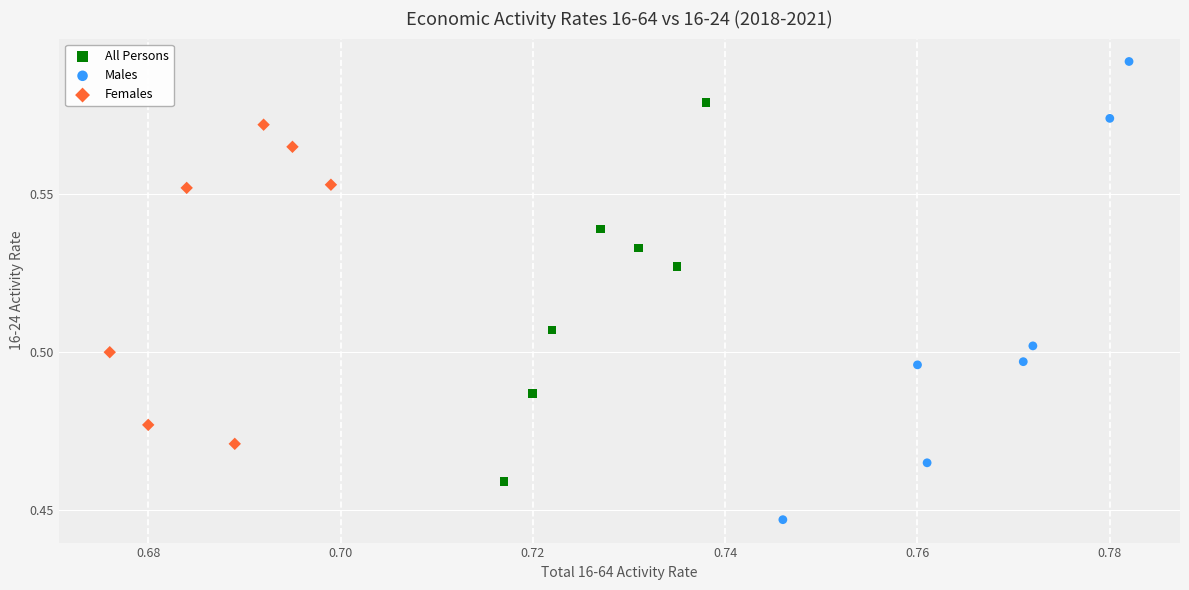

What are all the series names shown in the legend?

All Persons, Males, Females